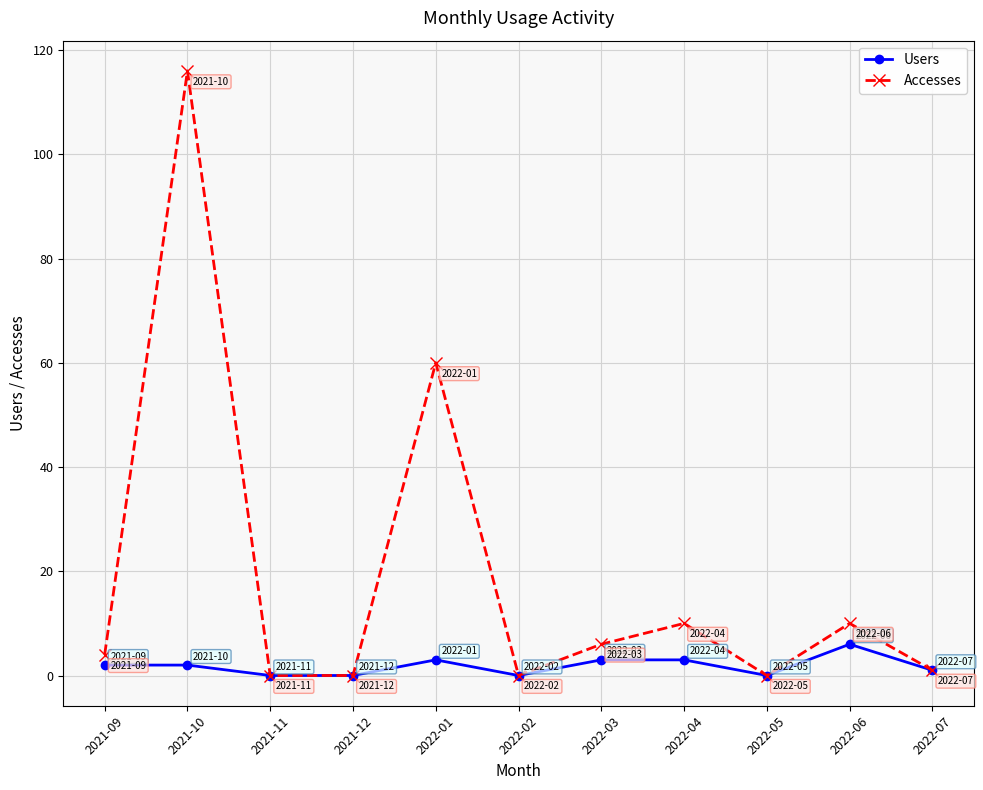

Which series has the widest spread of values?

Accesses